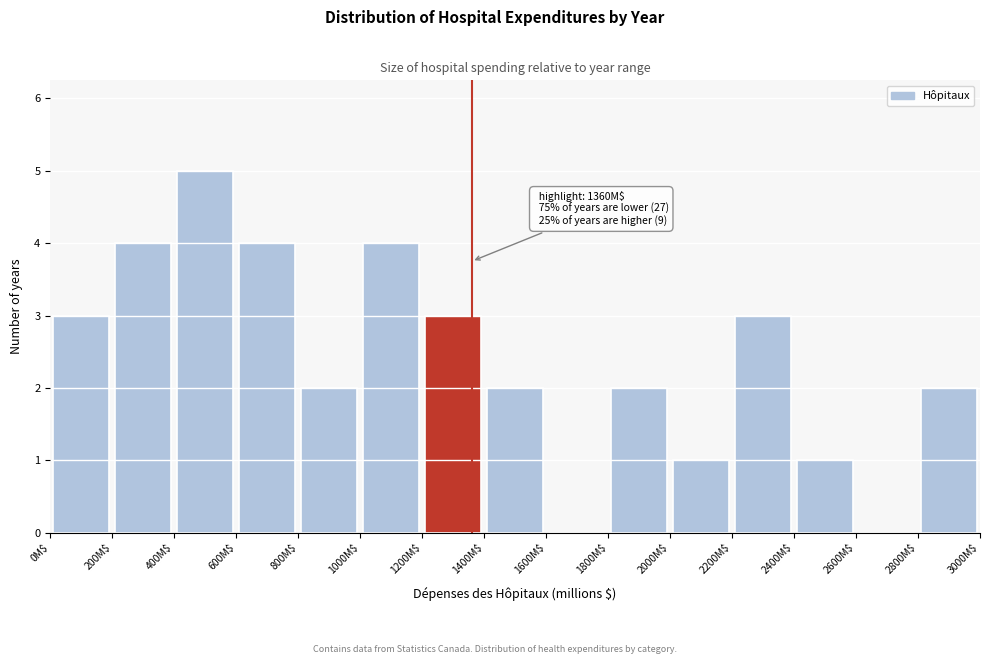

Over which range of the x-axis is the bar tallest?

400 to 600